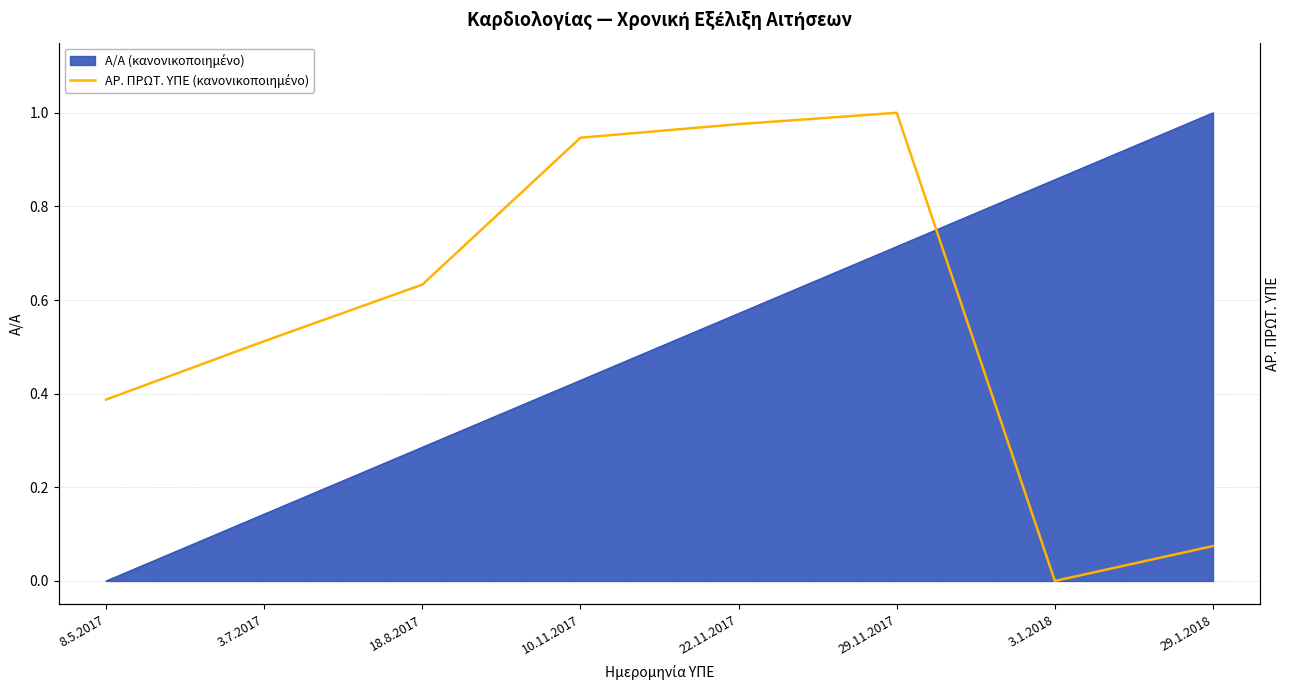

What is the greatest value displayed?

1.0